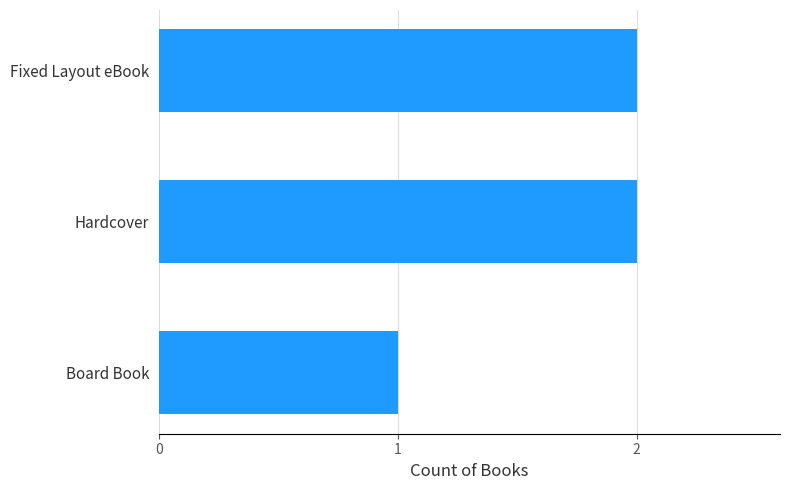

What is the sum of the values at Board Book and Fixed Layout eBook?

3